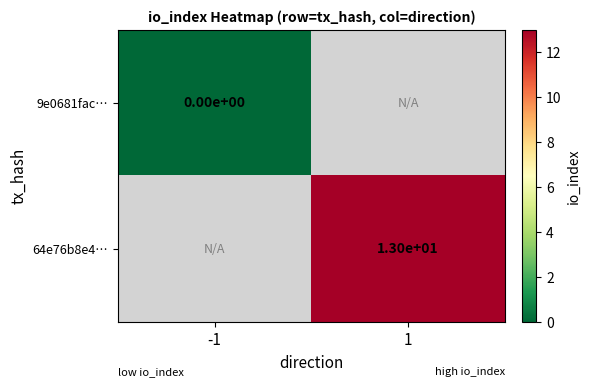

The value of 64e76b8e4… at 1 is 23. True or false?

False